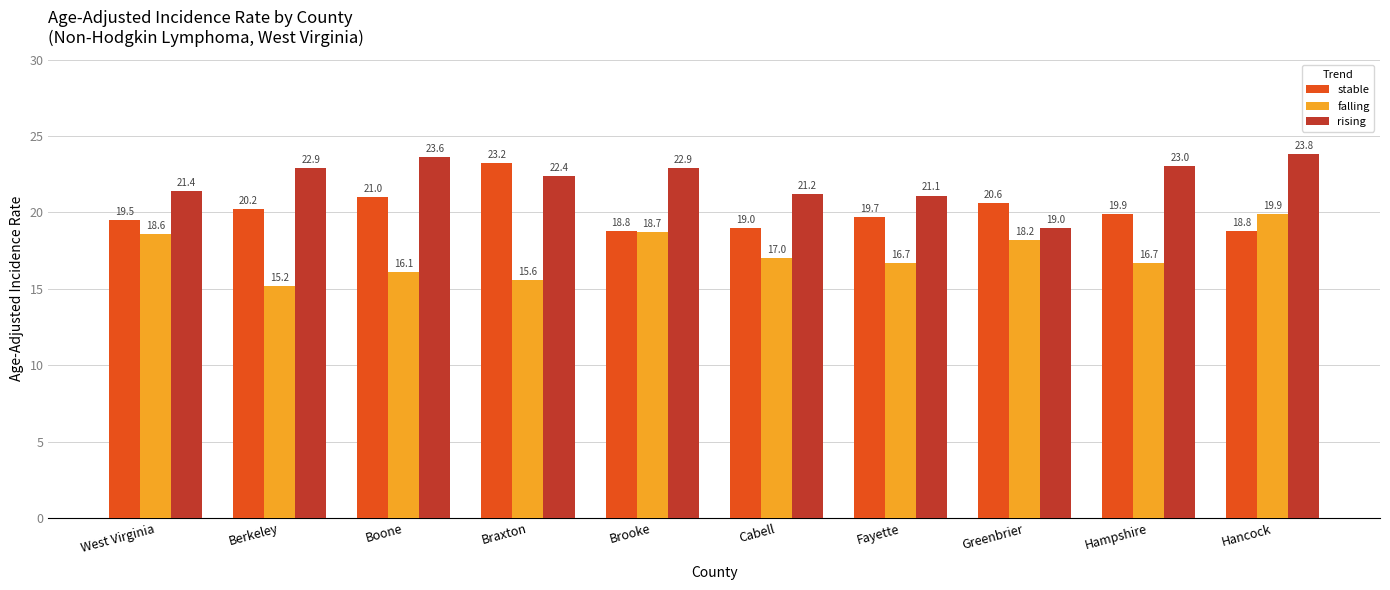

List the series in order of their peak value, lowest first.

falling, stable, rising